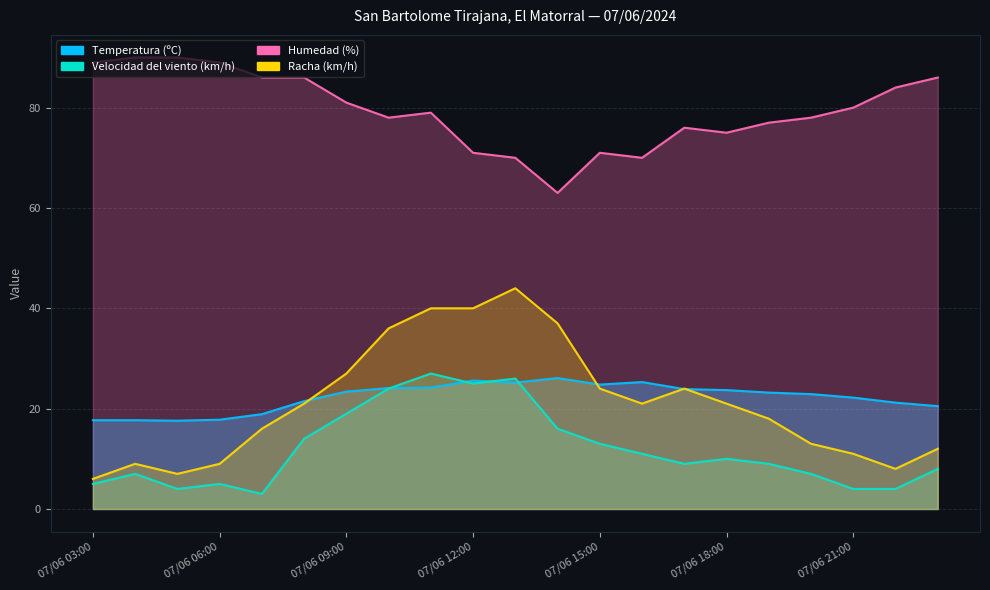

What is the label of the 7th point from the left?

07/06 09:00